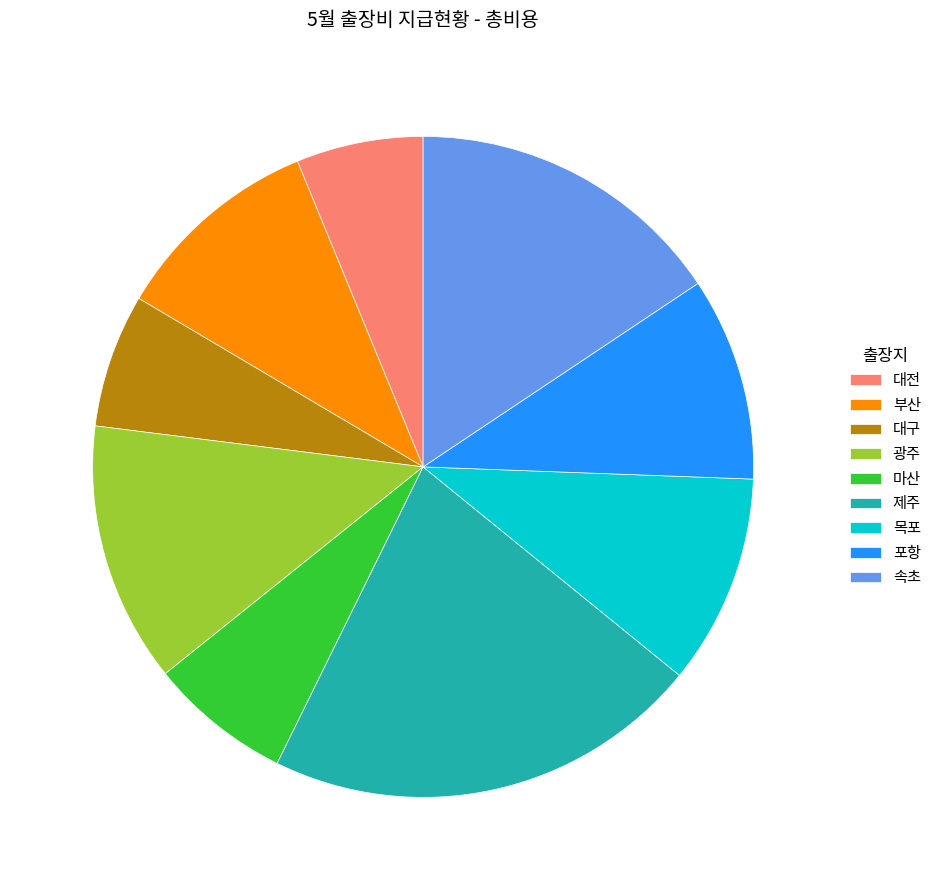

True or false: 목포 accounts for 10% of the total.

True